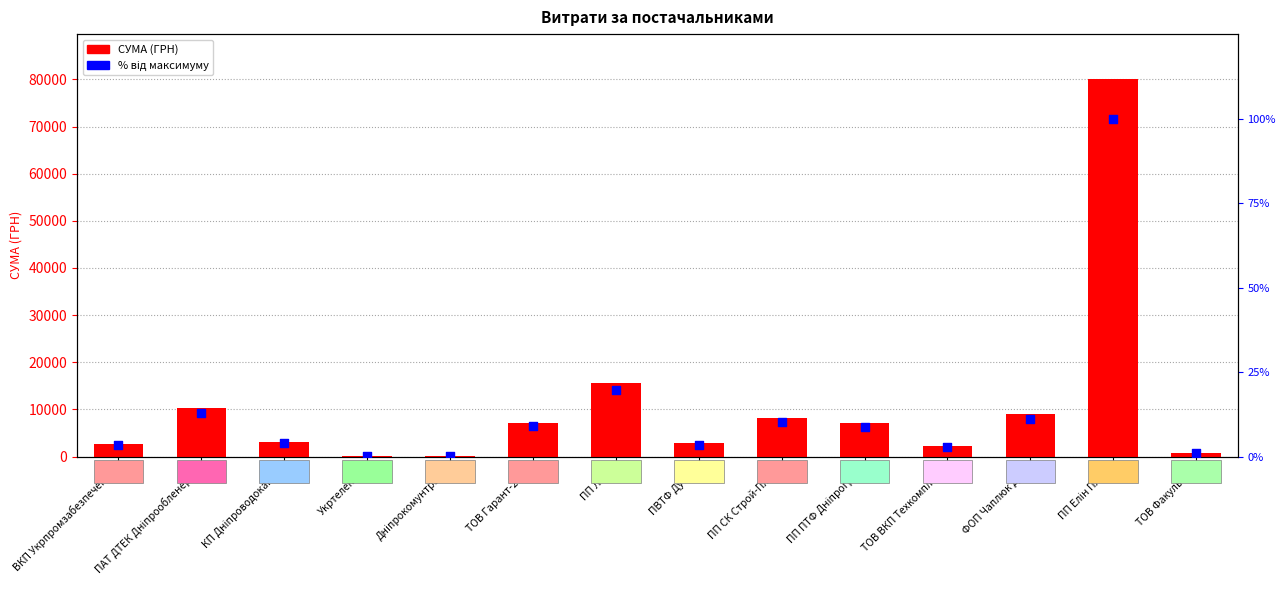

Which series reaches the minimum Y coordinate?

% від максимуму